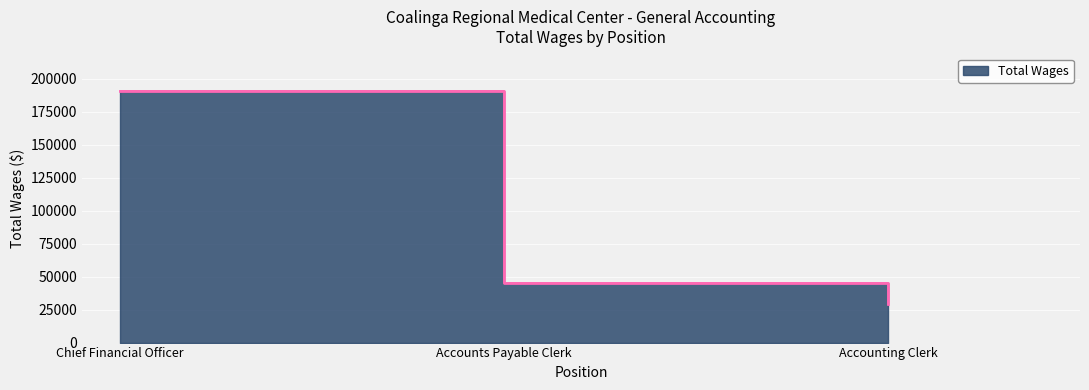

How many values exceed 45326?

1